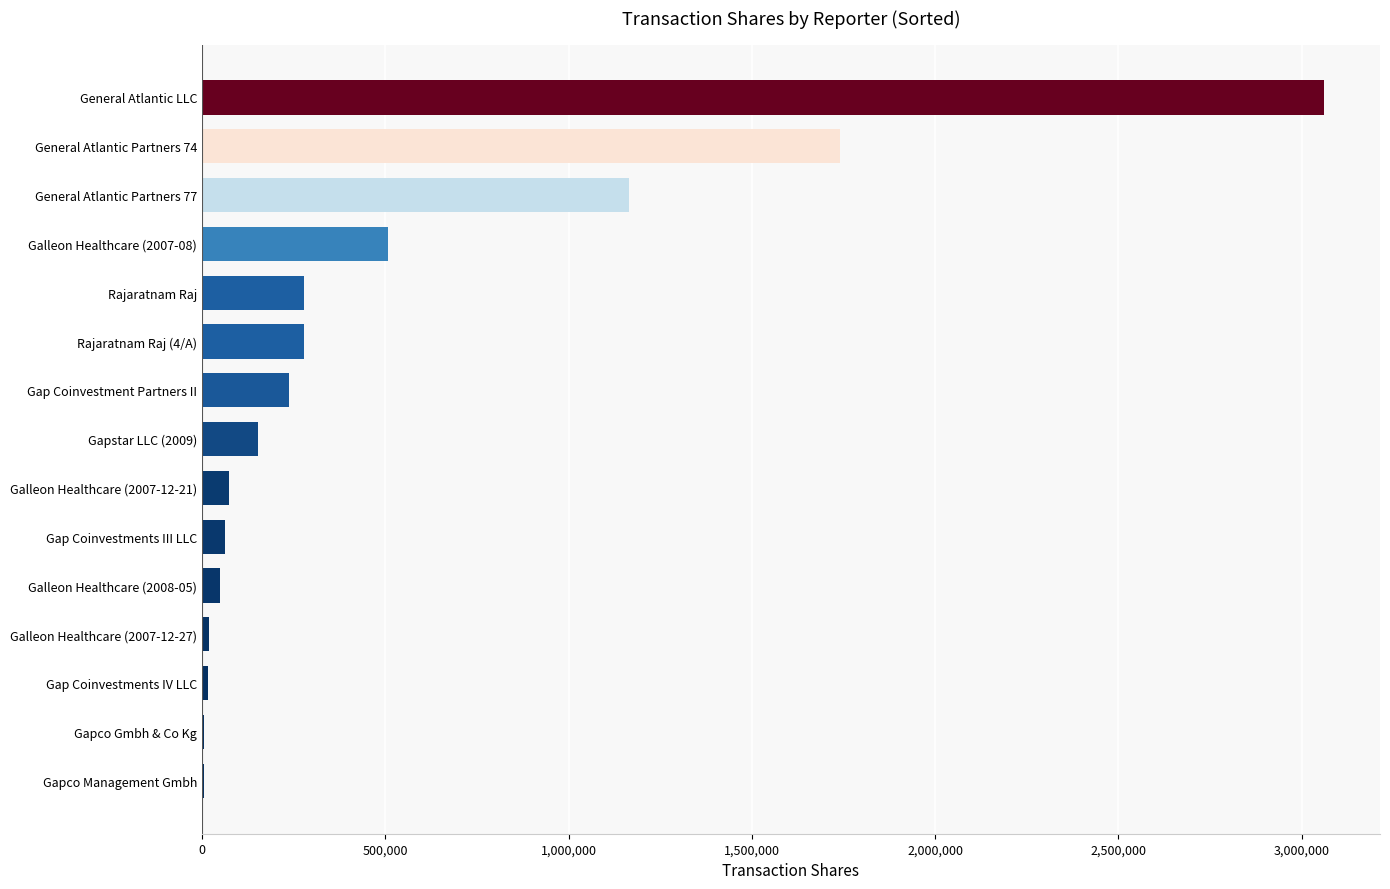

What is the maximum value shown in the chart?

3060706